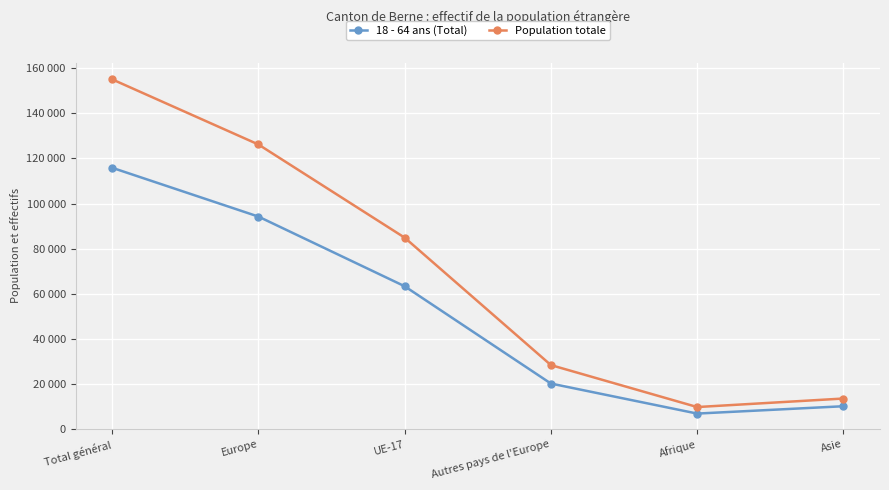

Between Autres pays de l'Europe and Afrique, which series saw the biggest shift?

Population totale